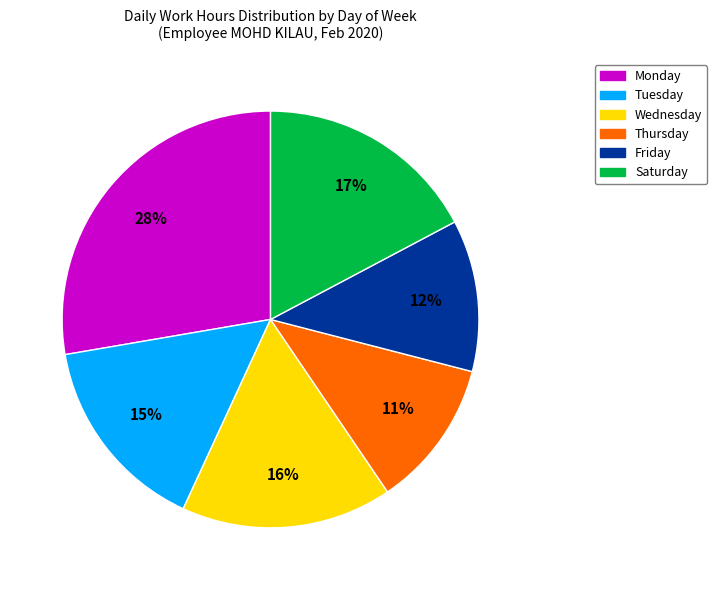

What is the largest slice in the pie chart?

Monday